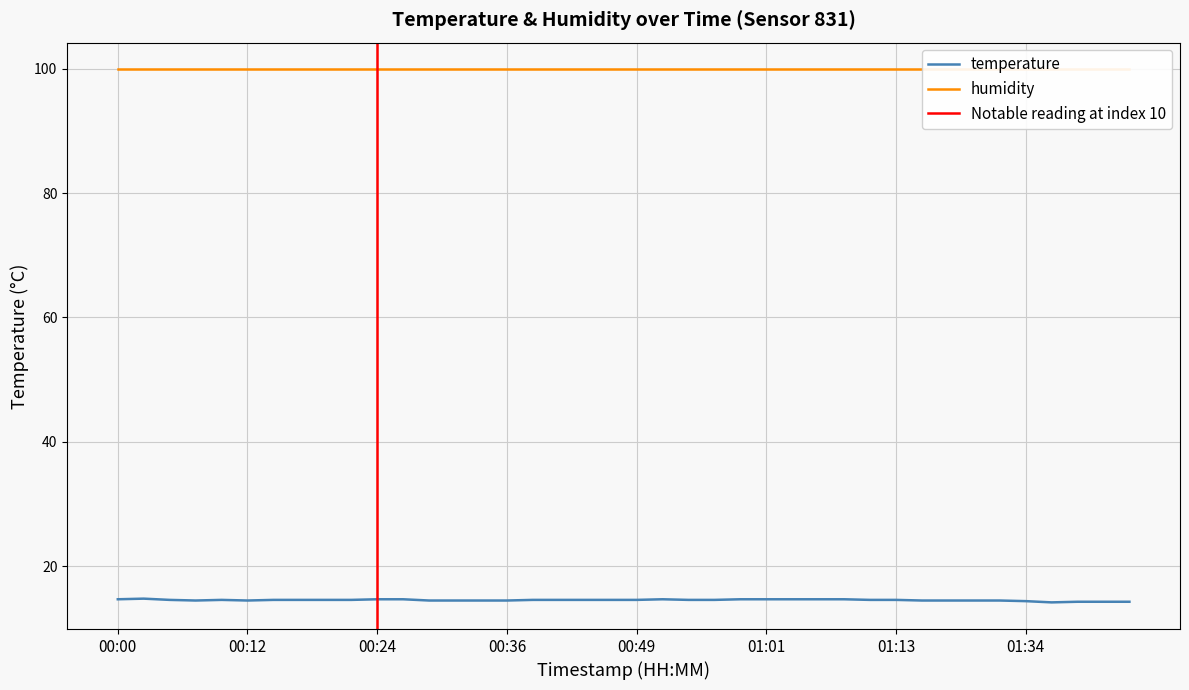

Approximately how many times larger is the value at 00:07 compared to 00:51?

1.0